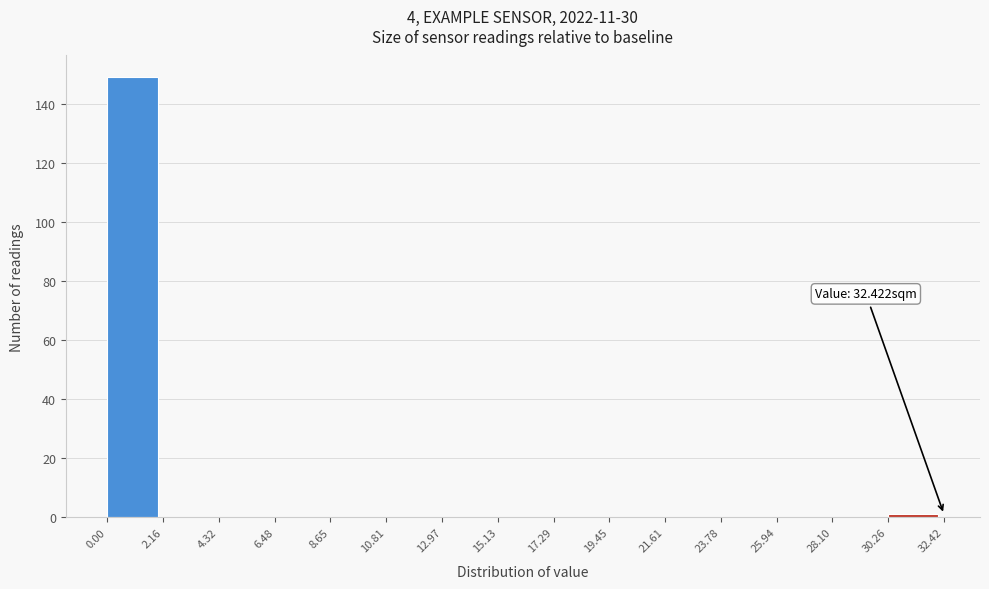

Over which range of the x-axis is the bar tallest?

0.00 to 2.16